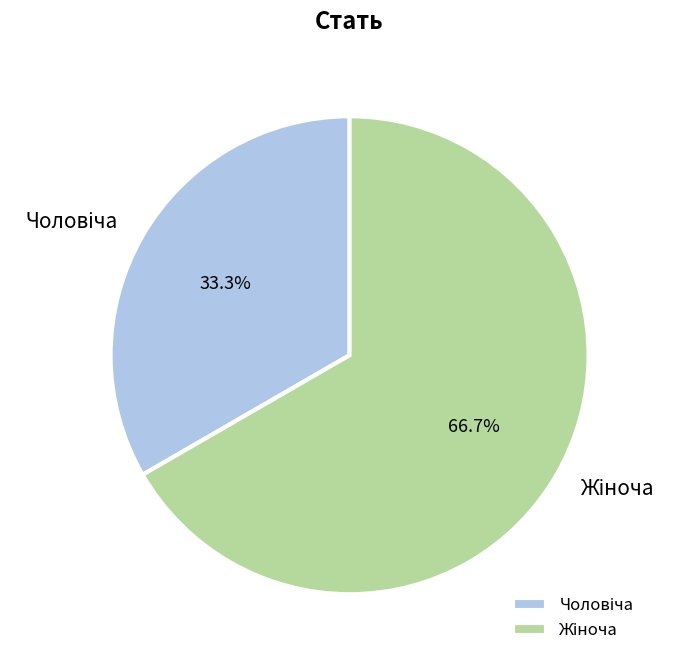

Count the number of slices in the pie.

2